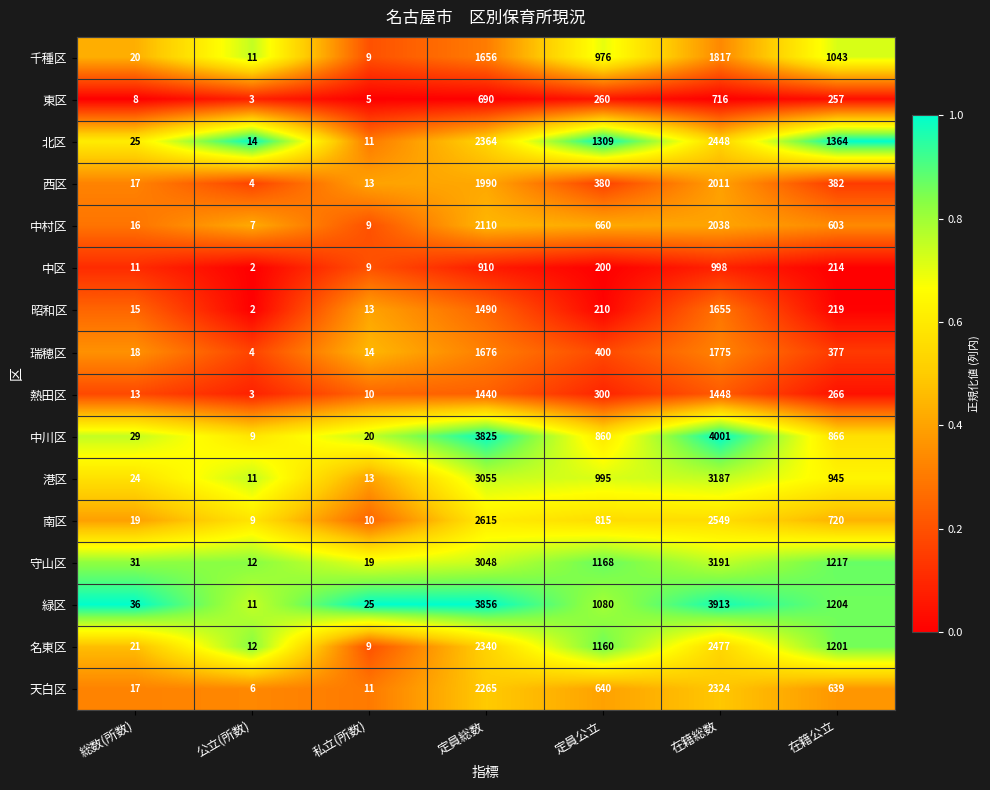

Is it true that 天白区 equals 1048 at 定員公立?

False